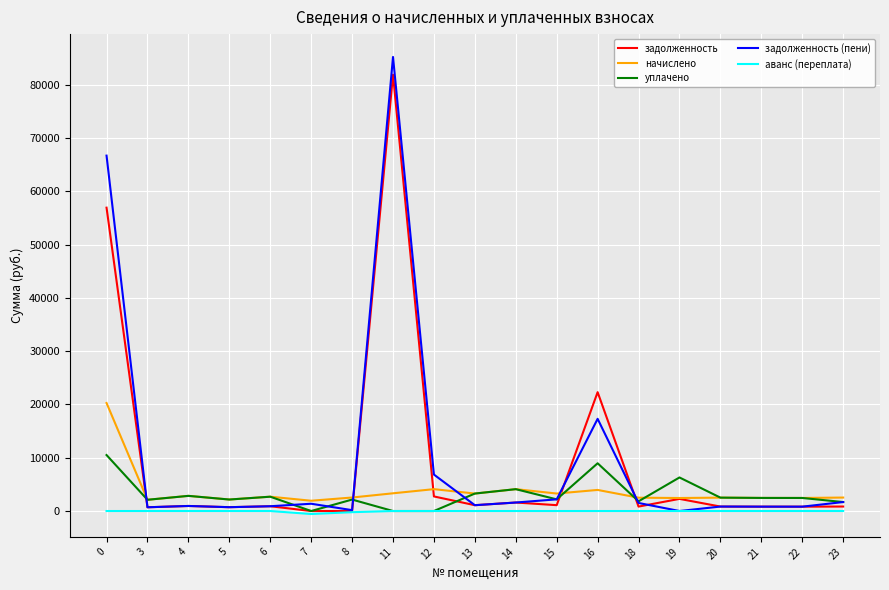

The value of аванс (переплата) at 11 is 0.0. True or false?

True